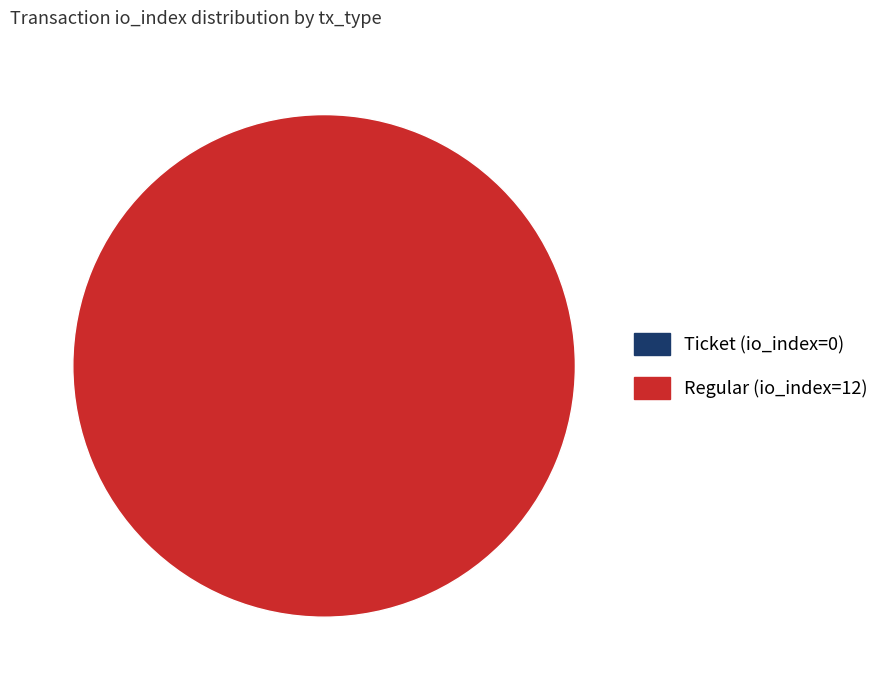

To the nearest percent, what percentage of the pie is Regular (io_index=12)?

100%